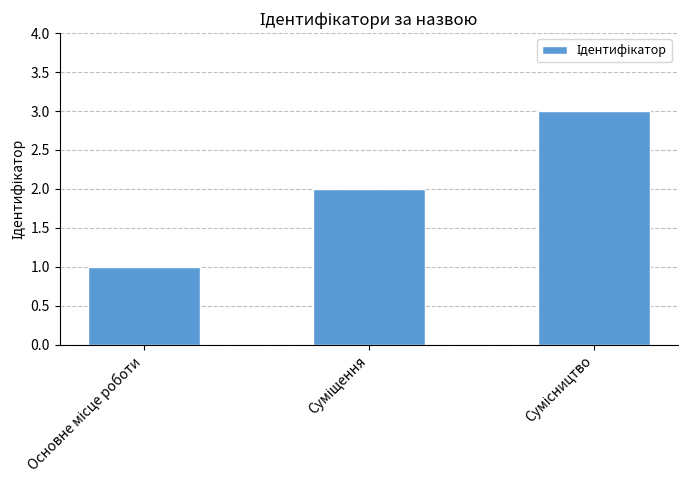

What is the sum of all values?

6